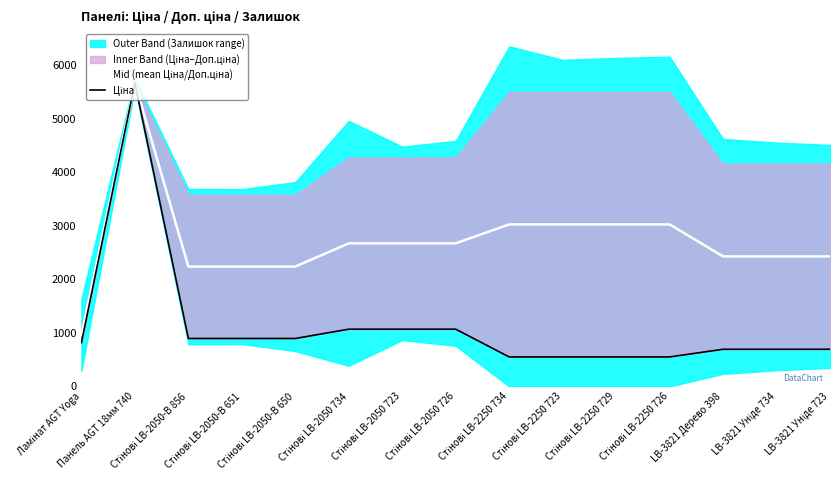

True or false: Ціна and Mid (mean Ціна/Доп.ціна) cross at least once.

False